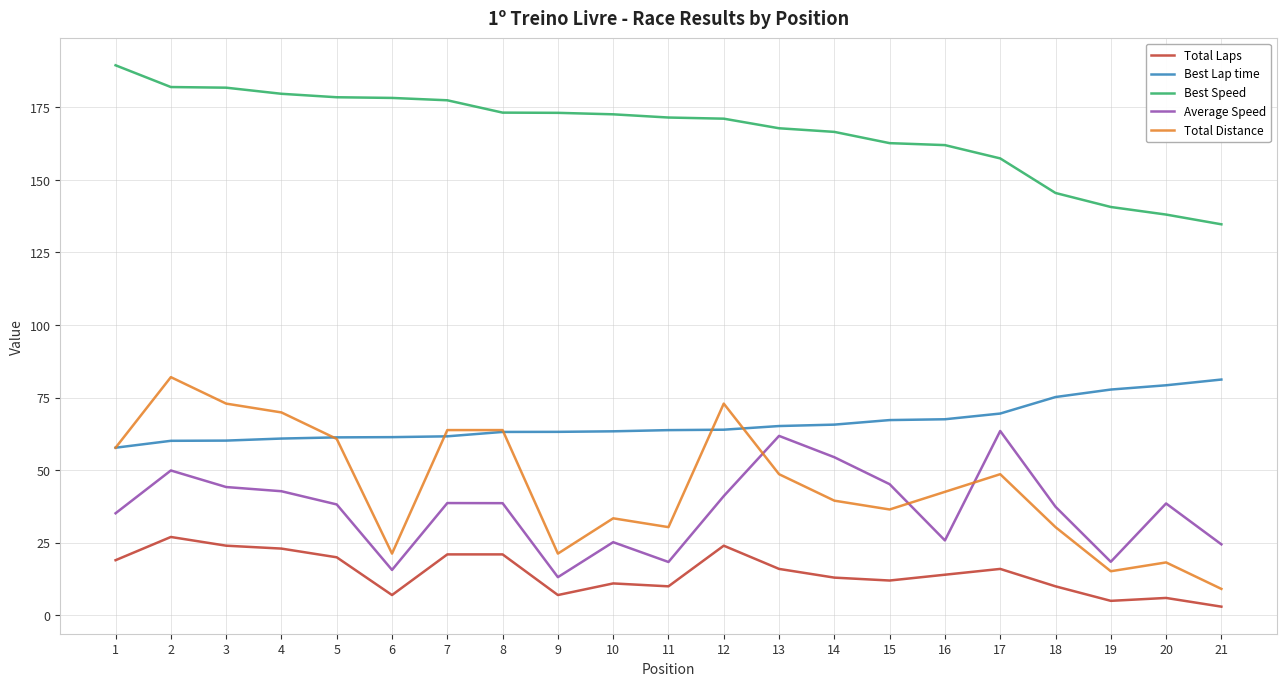

True or false: Best Lap time and Total Laps cross at least once.

False